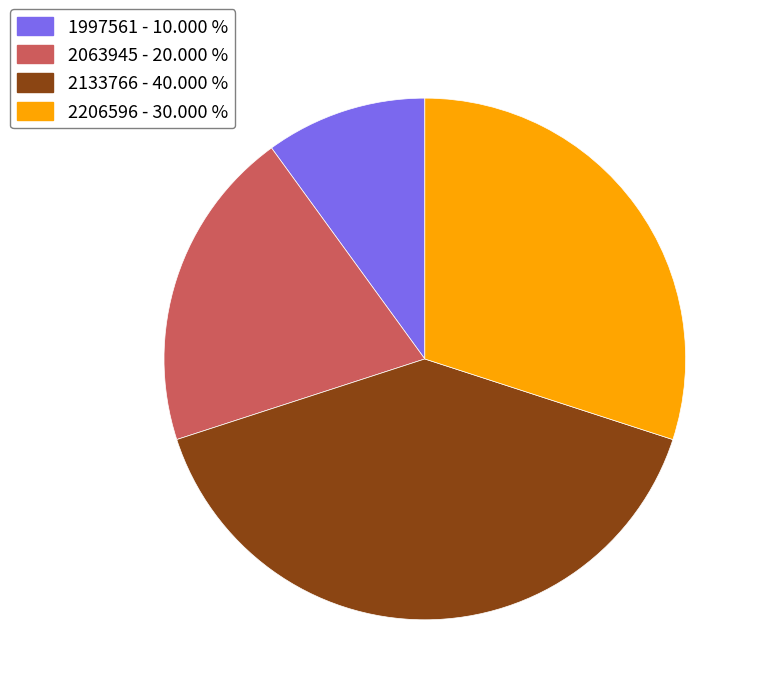

Is it true that 1997561 is 23% of the pie?

False